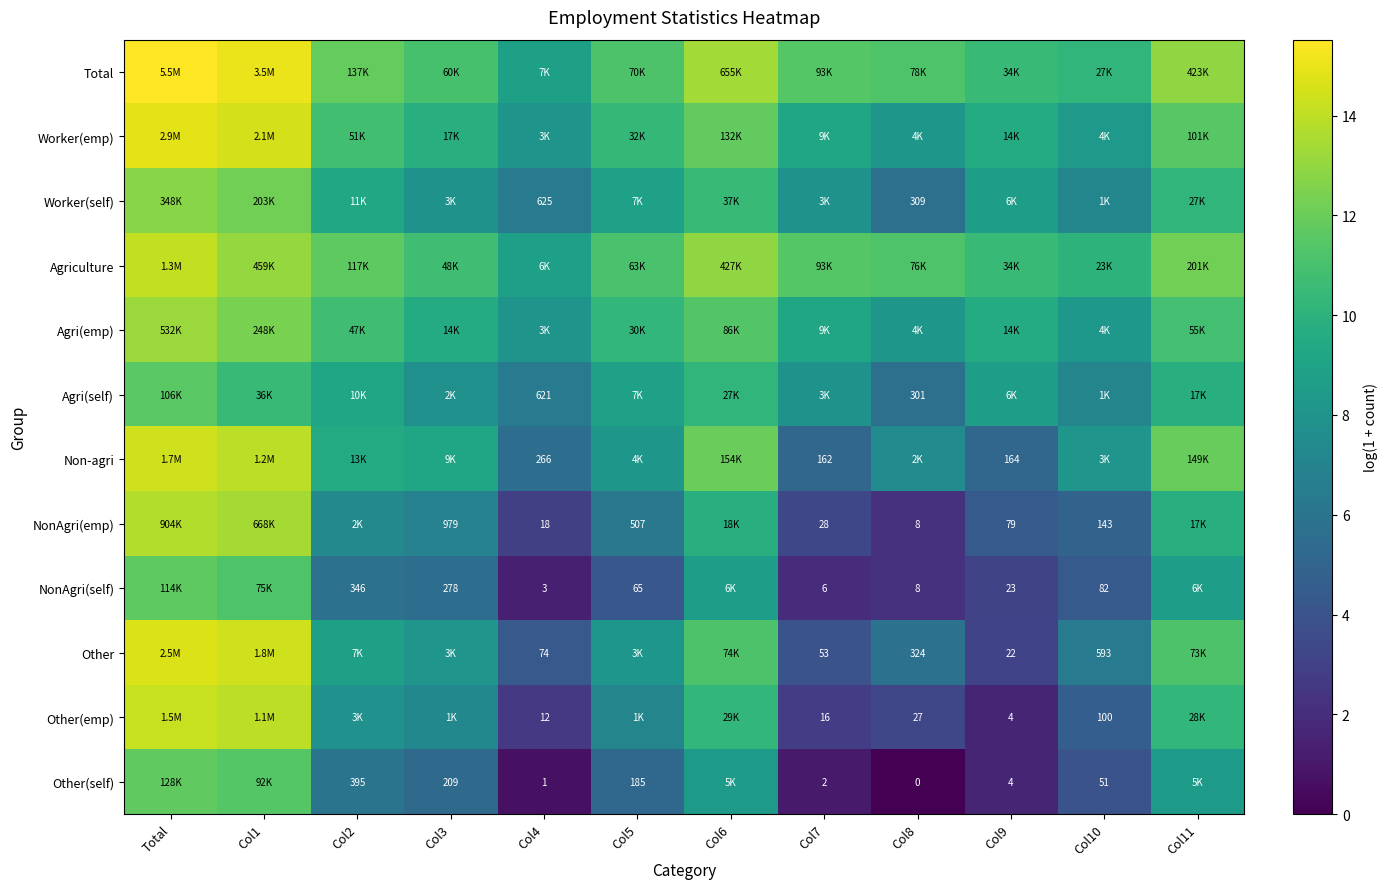

What is the difference between the maximum and second lowest values in the Non-agri series?

9.3